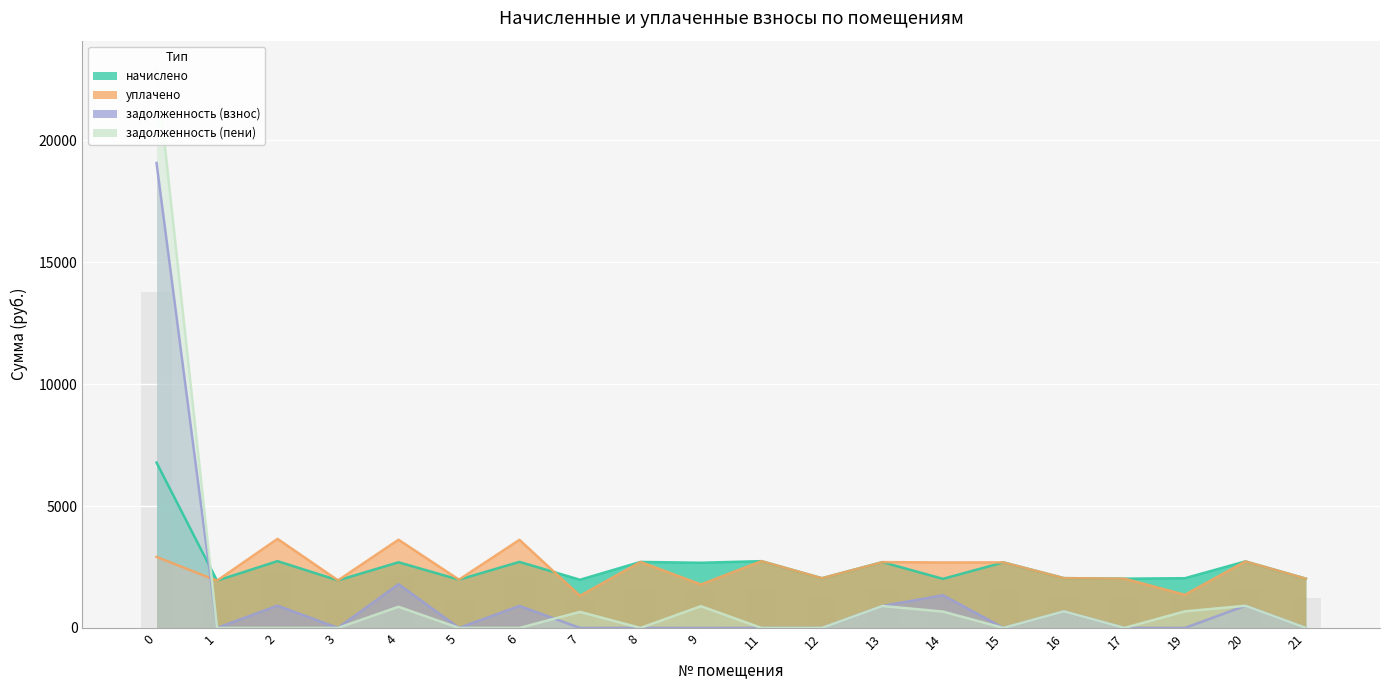

Which has a higher value, 3 or 5?

5